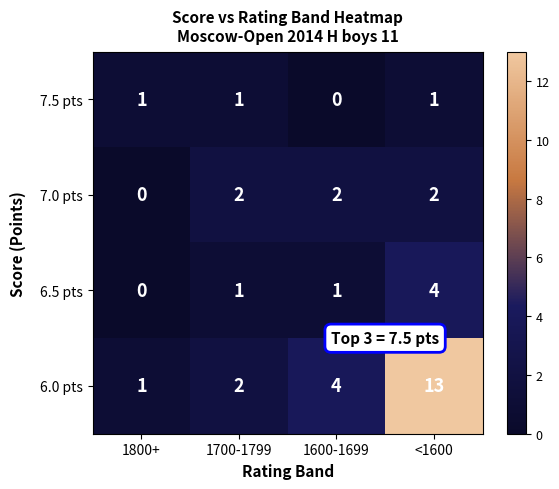

Which series has the largest range (max minus min)?

6.0 pts